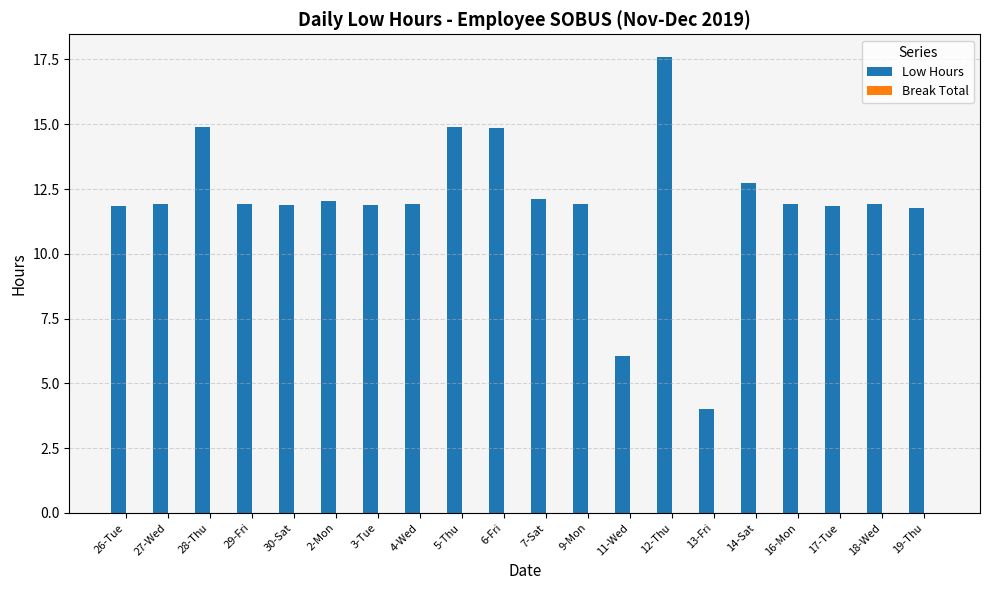

Which has a higher value, 13-Fri or 17-Tue?

17-Tue